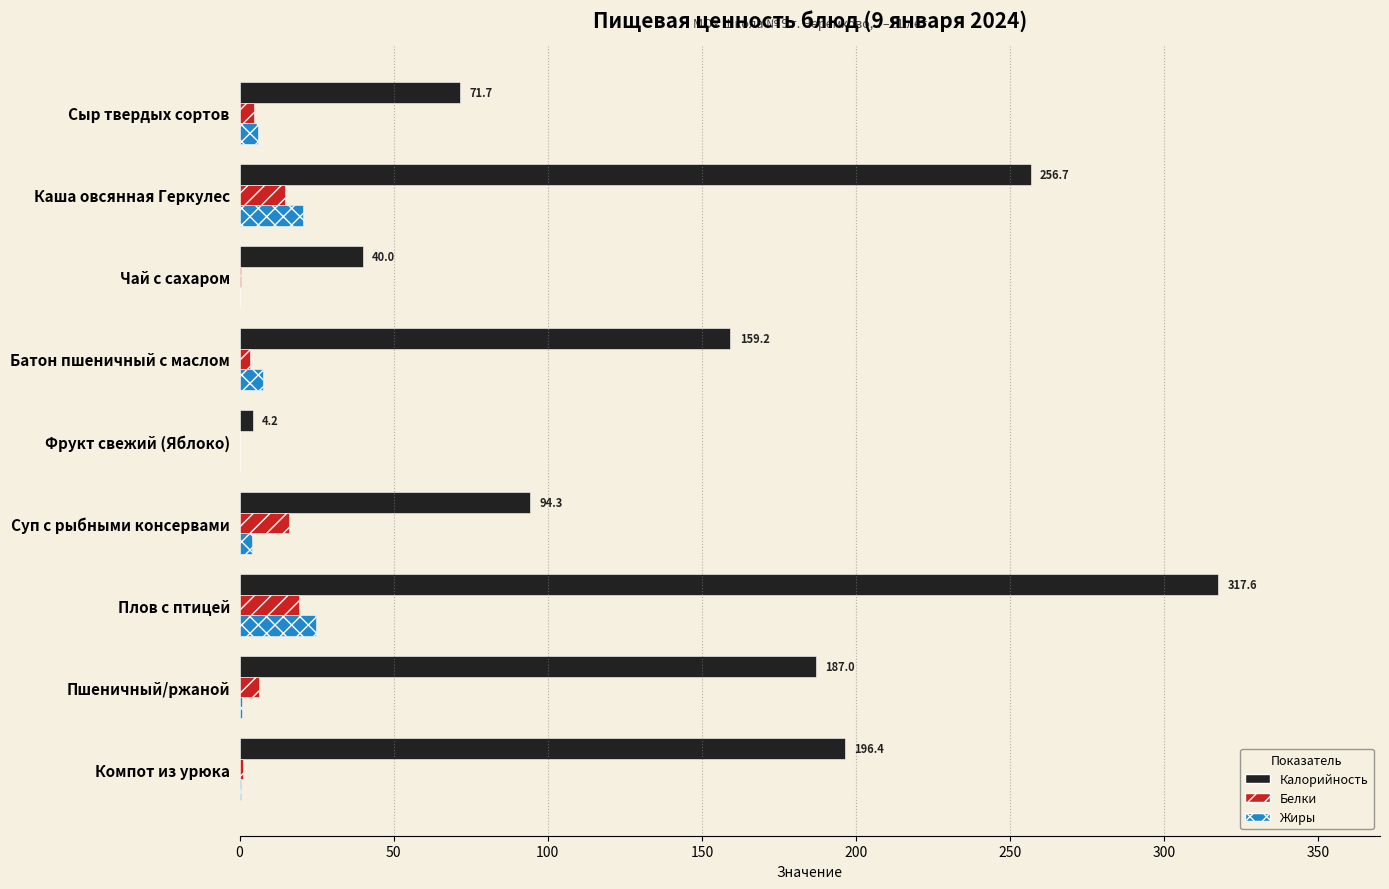

True or false: Калорийность has a value of 128.5 at Сыр твердых сортов.

False